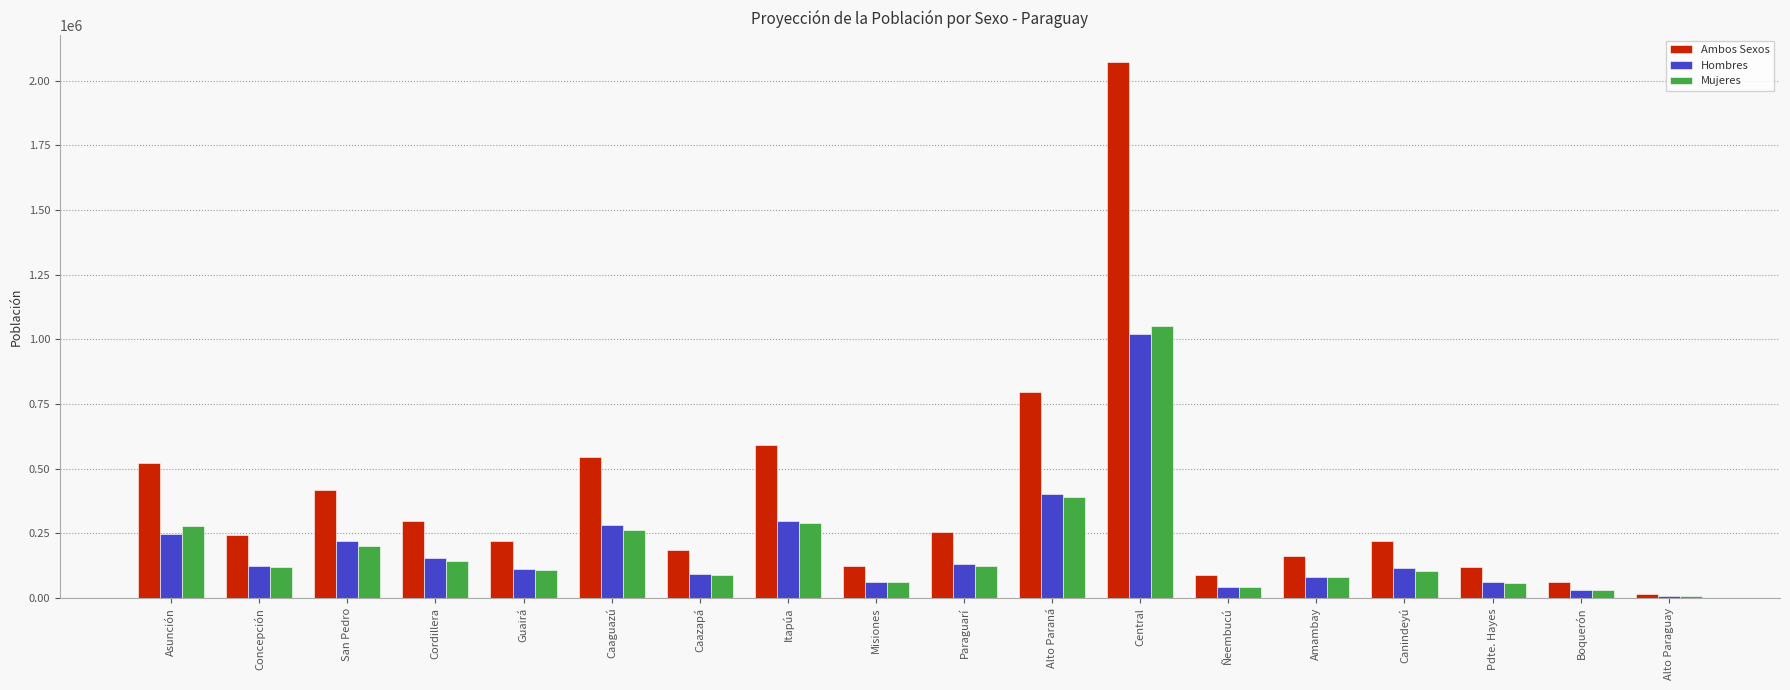

At which category is the sum across all series the highest?

Central